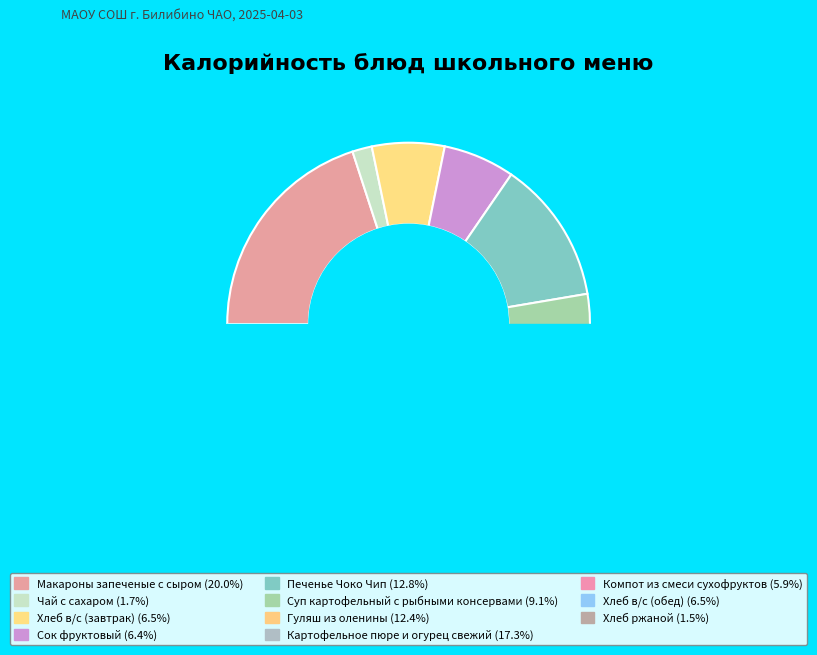

Combined, what portion of the pie is Хлеб в/с (обед) and Хлеб в/с (завтрак)?

12.9%